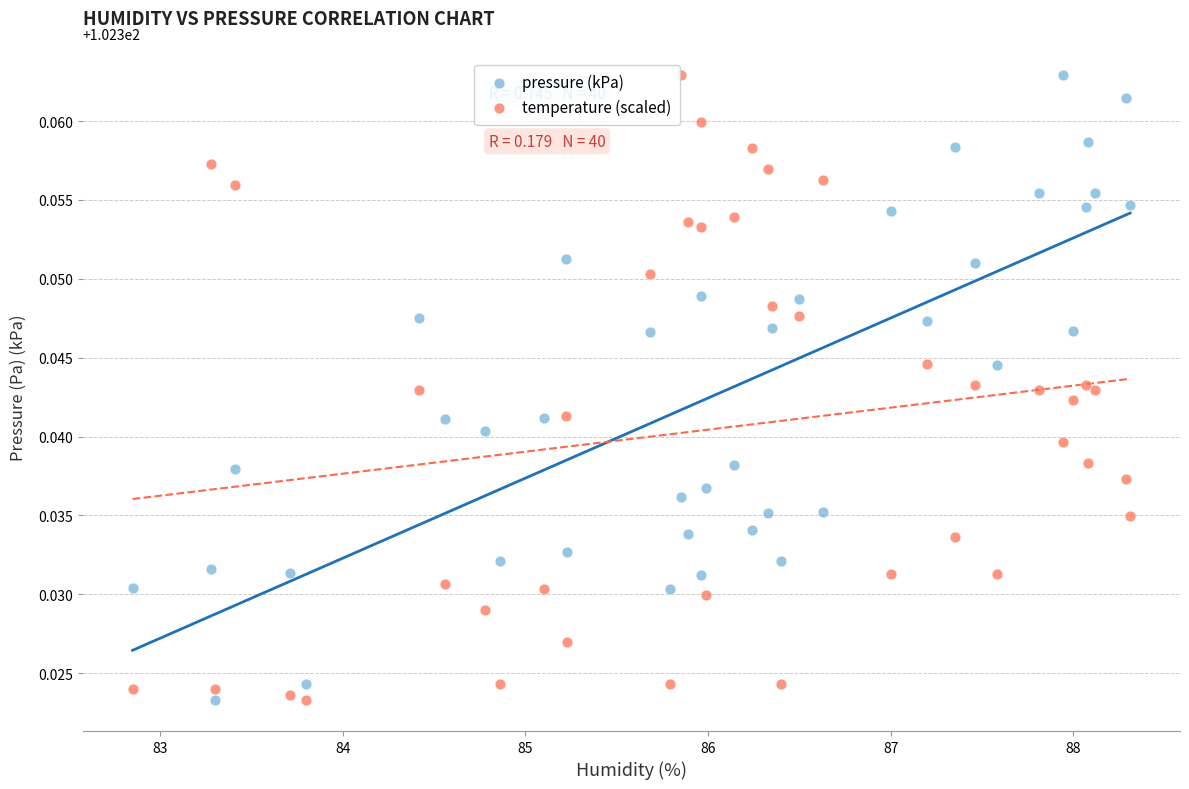

What is the X range (max minus min) for the scatter plot?

5.5